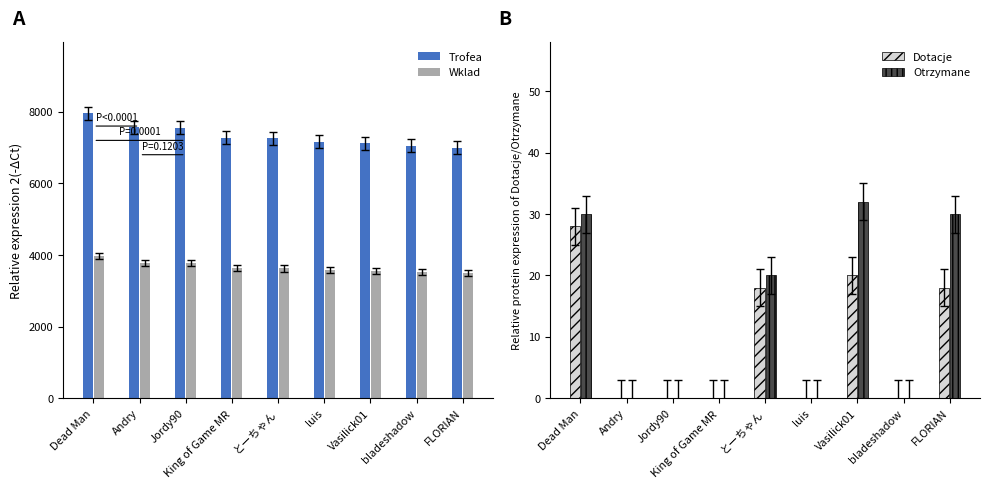

The Otrzymane series shows 0 at luis. True or false?

True